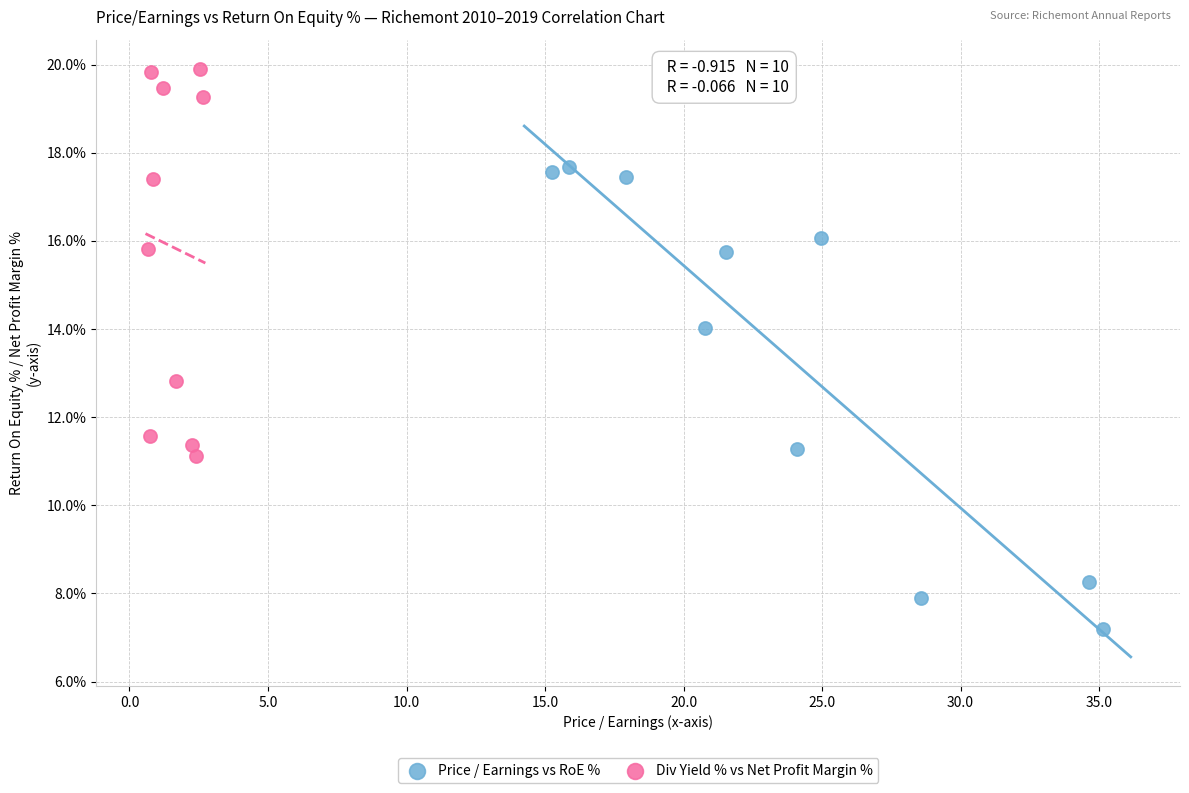

Which series reaches the maximum Y coordinate?

Div Yield % vs Net Profit Margin %